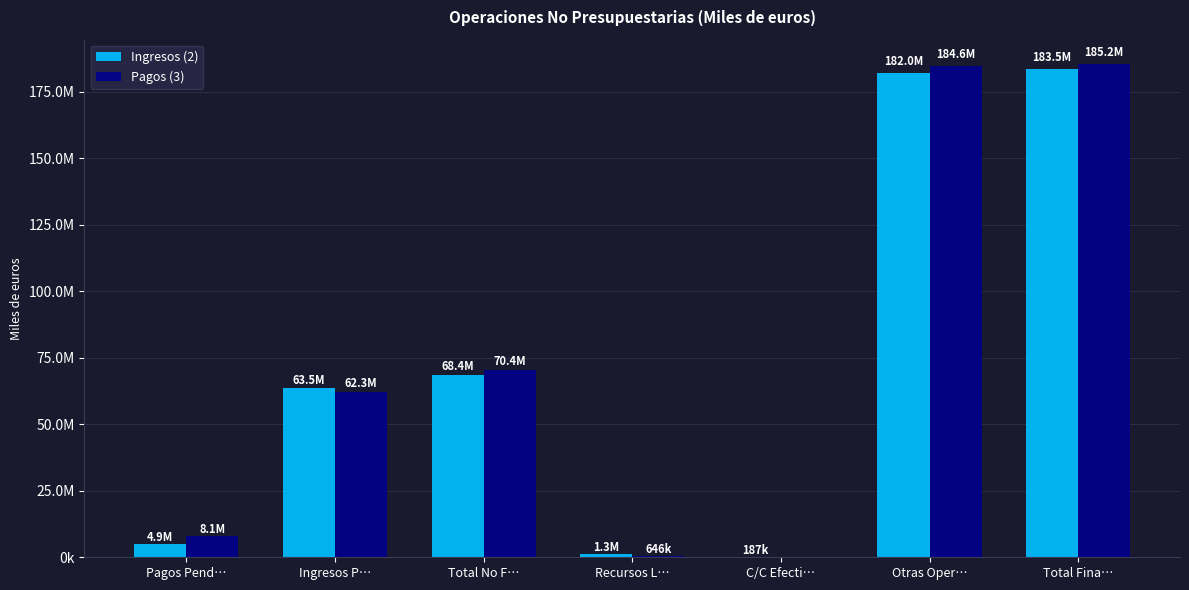

What are all the series names shown in the legend?

Ingresos (2), Pagos (3)